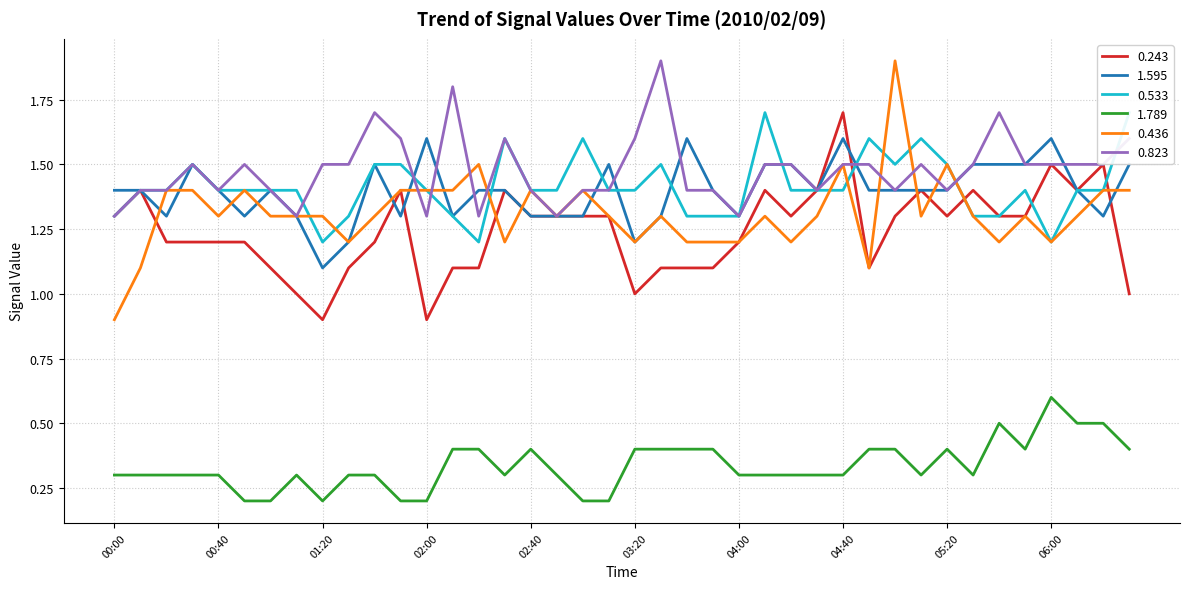

Is the value of 0.533 at 03:00 greater than the value of 0.823 at 01:10?

Yes